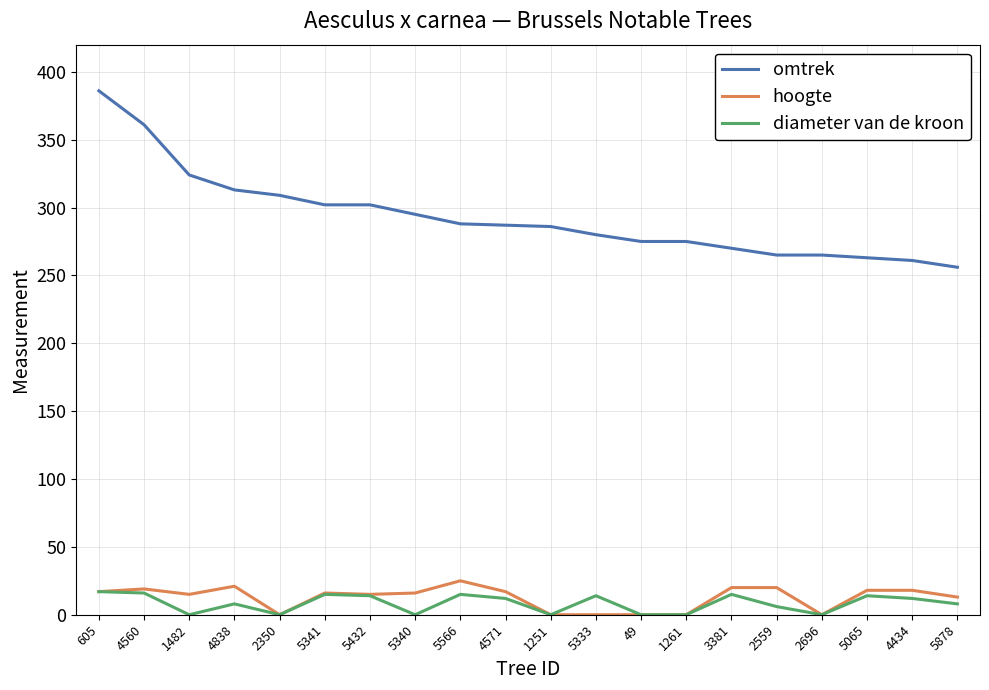

Does the chart have visible grid lines?

Yes